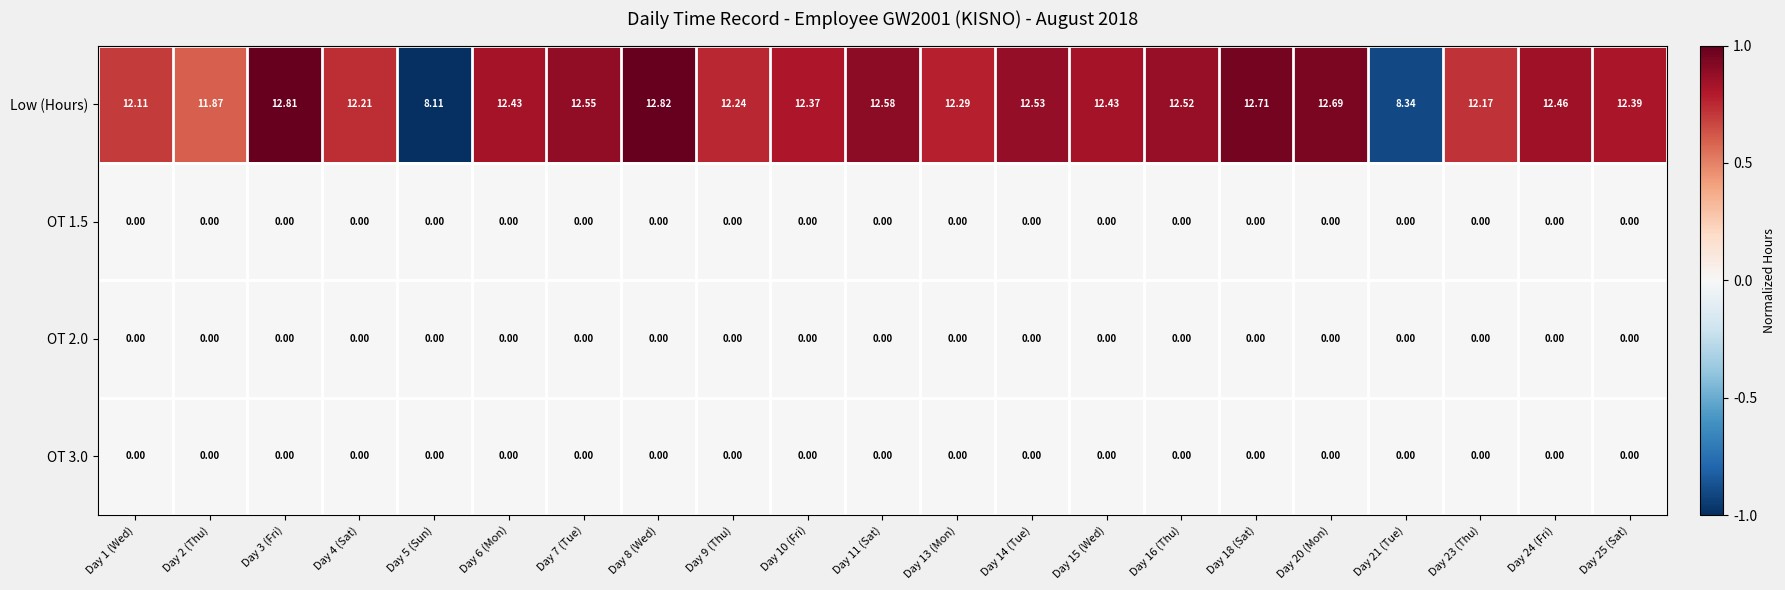

Which series has the widest spread of values?

Low (Hours)